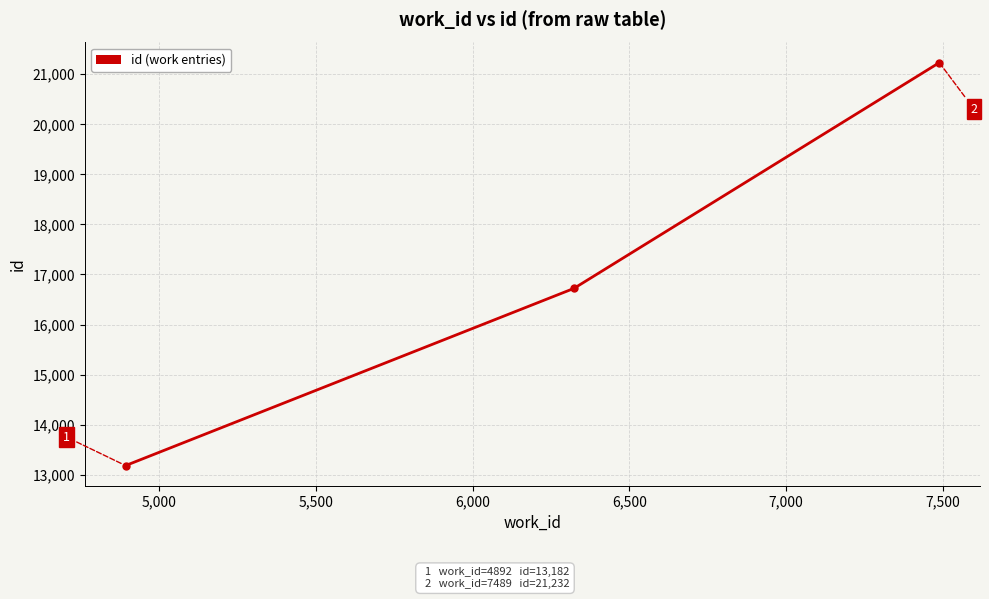

How many data points are less than 16722?

1